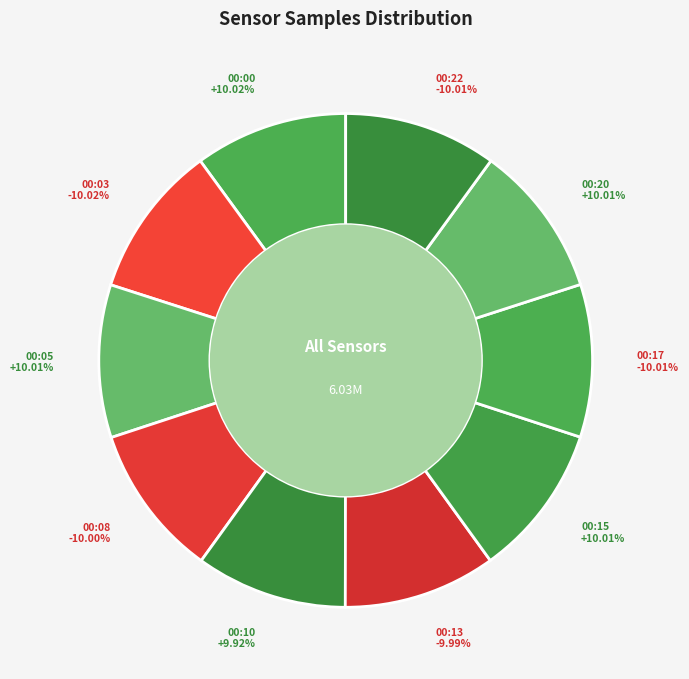

Which category has the biggest portion of the pie?

00:00